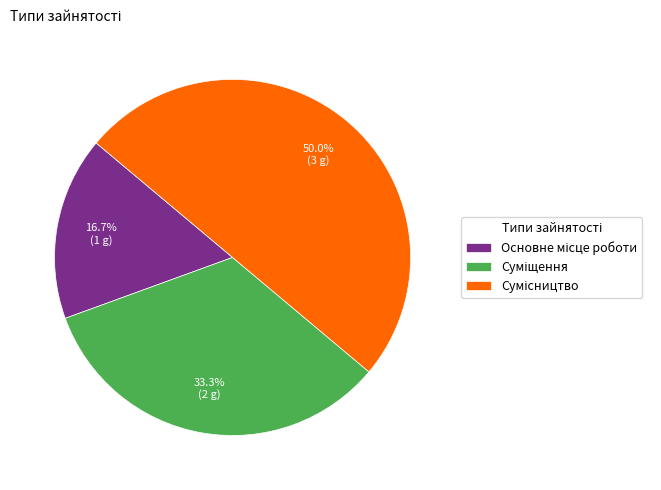

What is the total percentage of Сумісництво and Суміщення?

83.3%